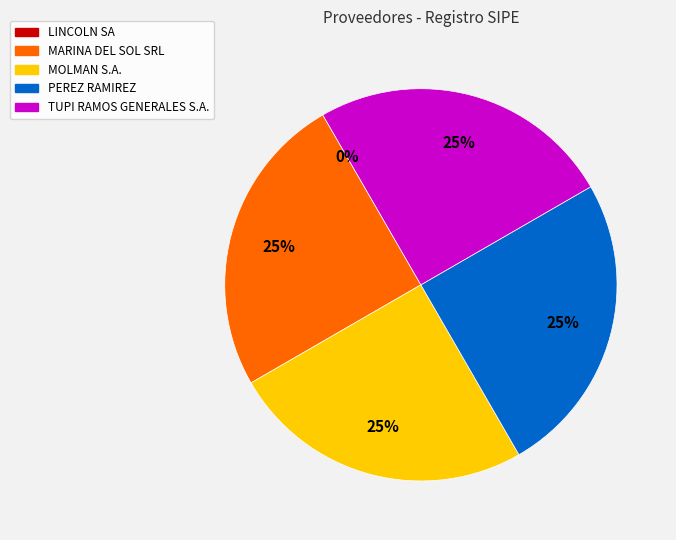

To the nearest percent, what portion does MOLMAN S.A. represent?

25%